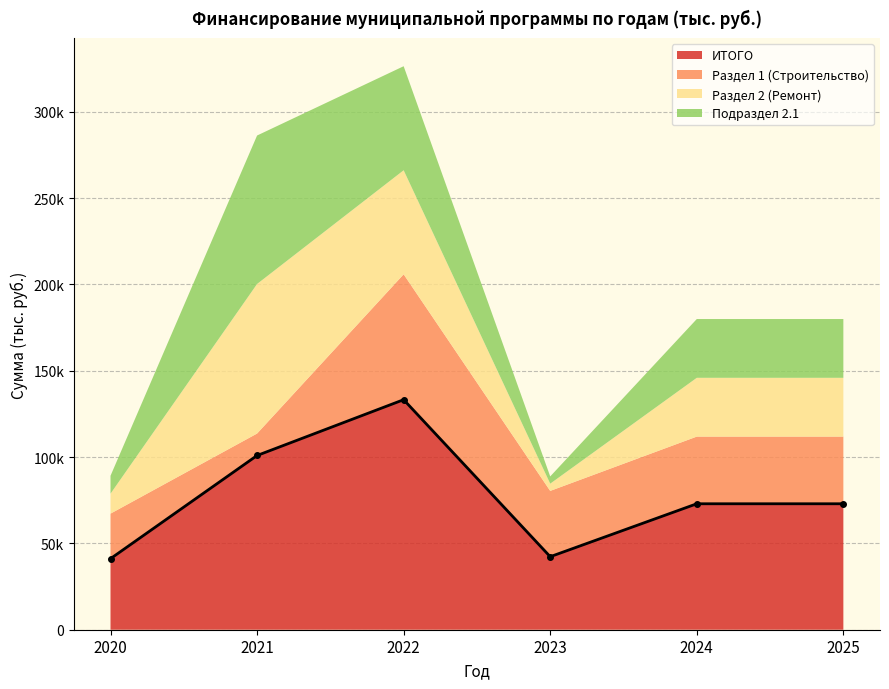

What is the value of the 2025 point at the 4th from the left?

34045.6